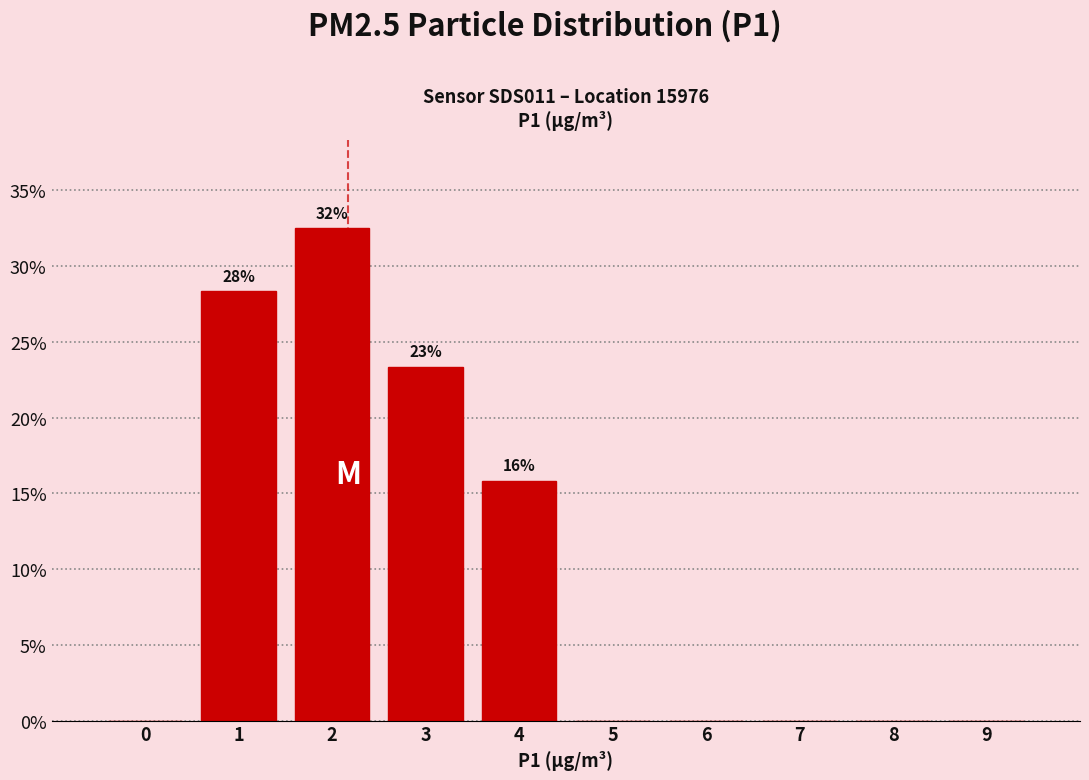

Reading left to right, transcribe all the data shown in this chart.

0=0.0	1=28.3	2=32.5	3=23.3	4=15.8	5=0.0	6=0.0	7=0.0	8=0.0	9=0.0